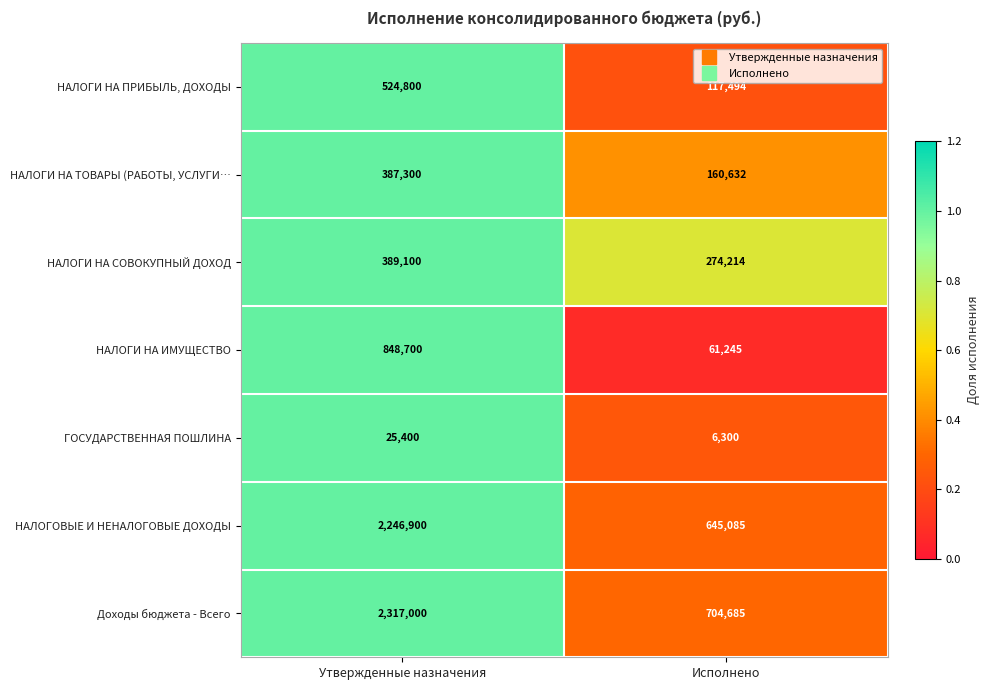

The value of НАЛОГОВЫЕ И НЕНАЛОГОВЫЕ ДОХОДЫ at Утвержденные назначения is 3611247. True or false?

False